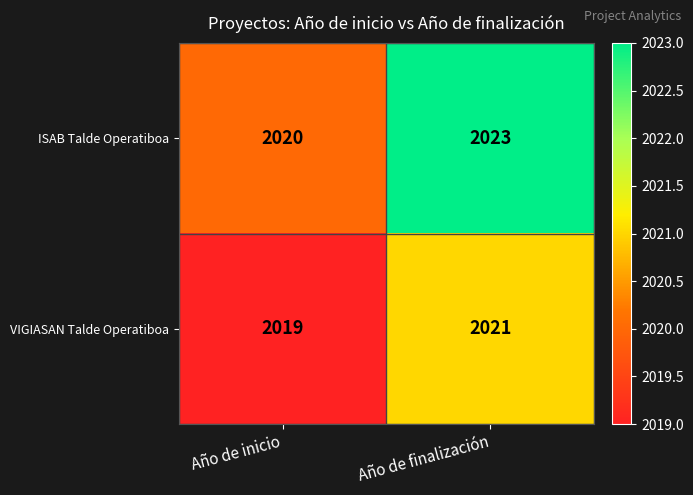

Which label corresponds to the largest value in the chart?

Año de finalización